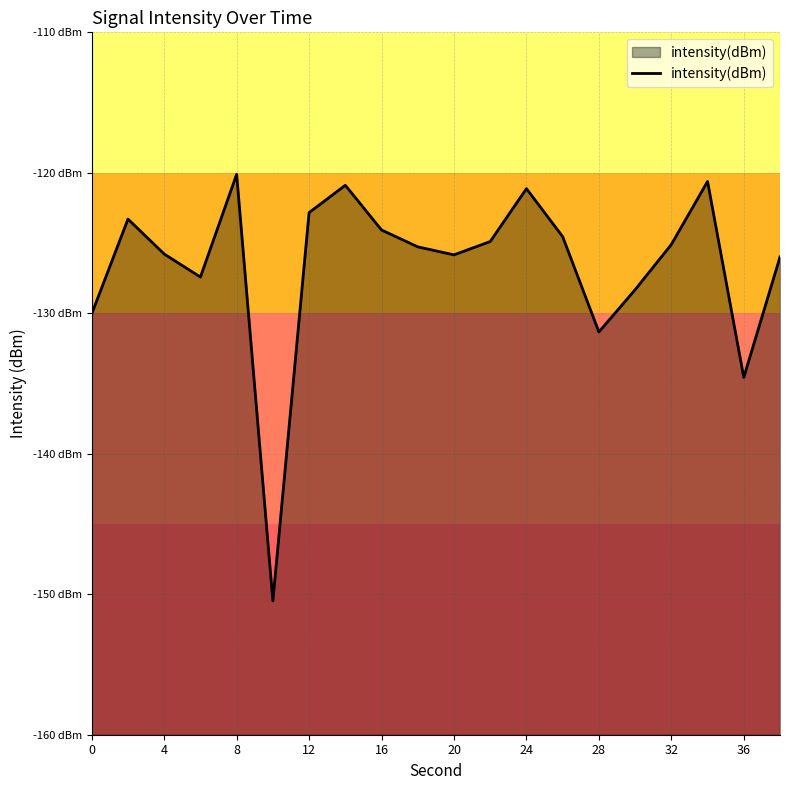

Does the chart display data point markers on the line(s)?

No